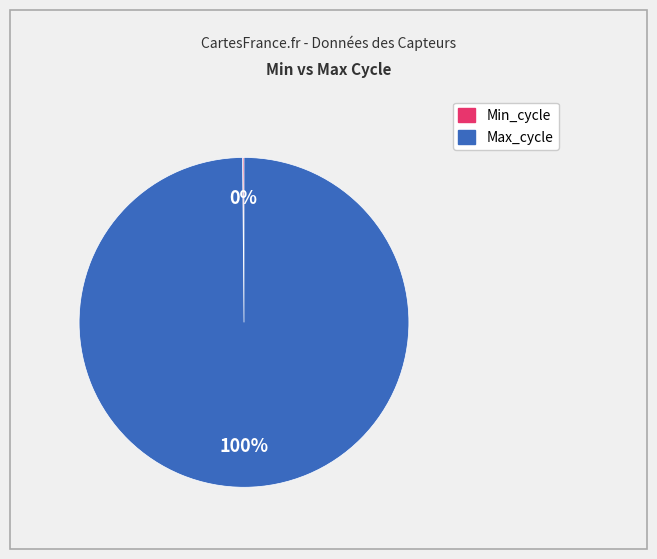

To the nearest percent, what is the difference between the largest and smallest slice percentages?

100%